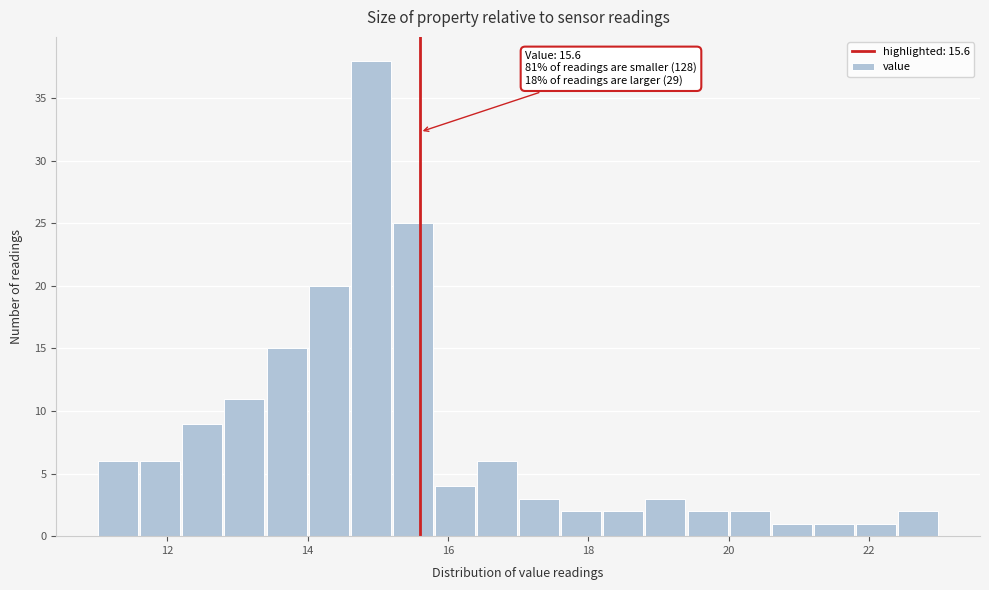

Read against the x-axis, roughly where is the centre of the tallest bar?

15.0